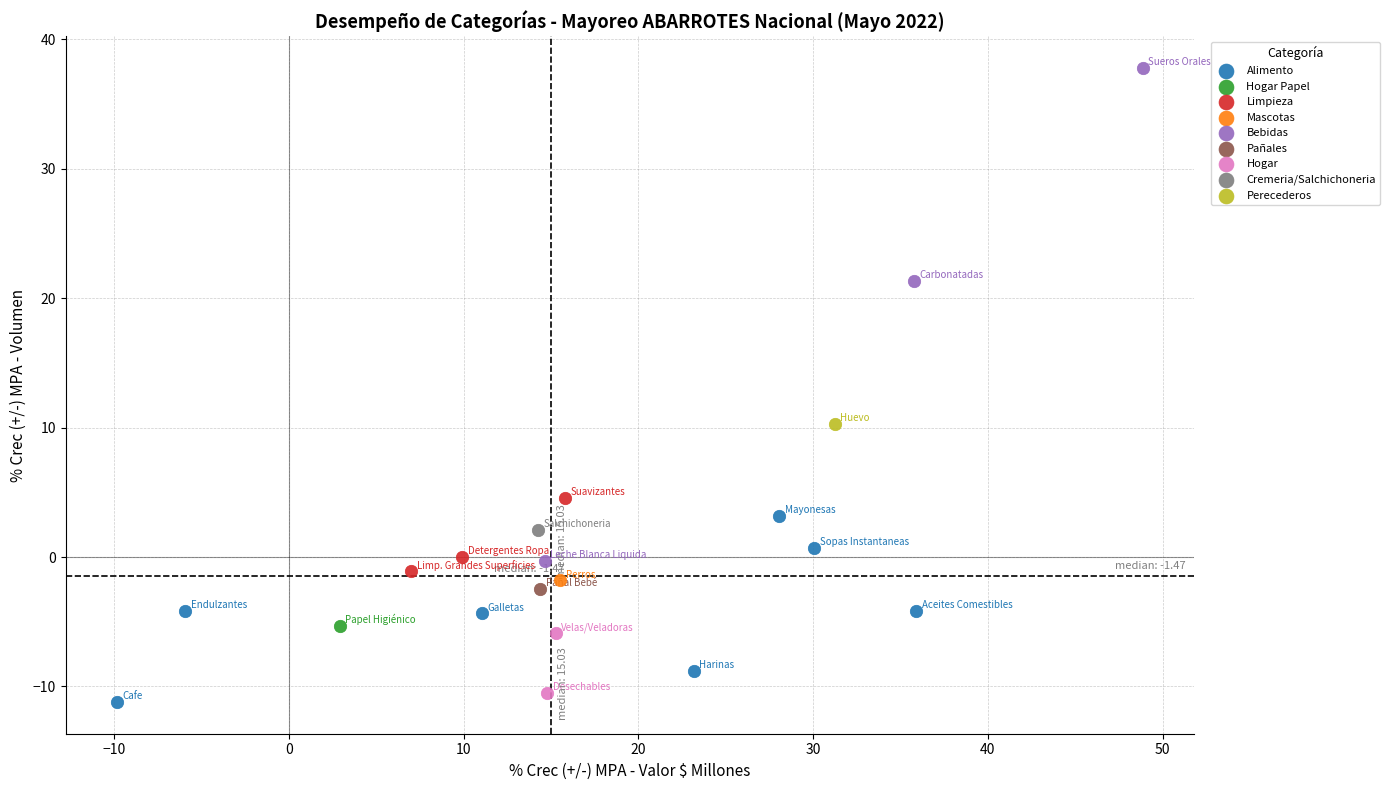

What are all the series names shown in the legend?

Alimento, Hogar Papel, Limpieza, Mascotas, Bebidas, Pañales, Hogar, Cremeria/Salchichoneria, Perecederos